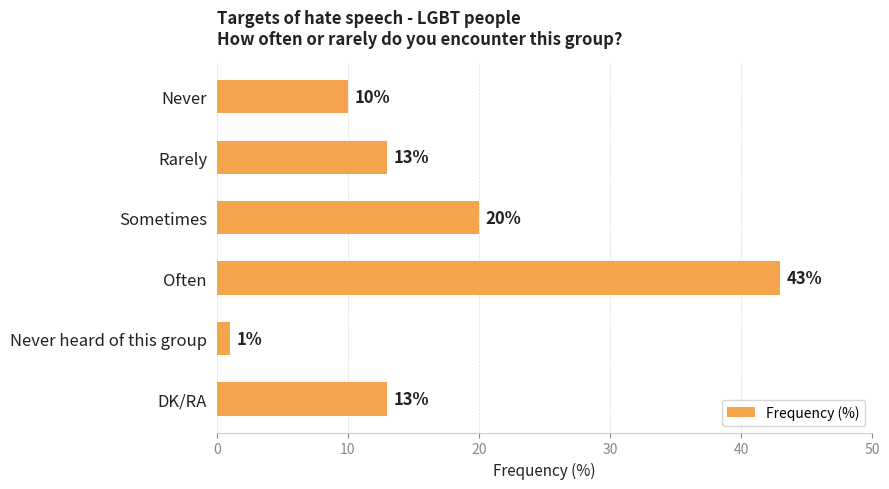

Count the number of data series in this chart.

1